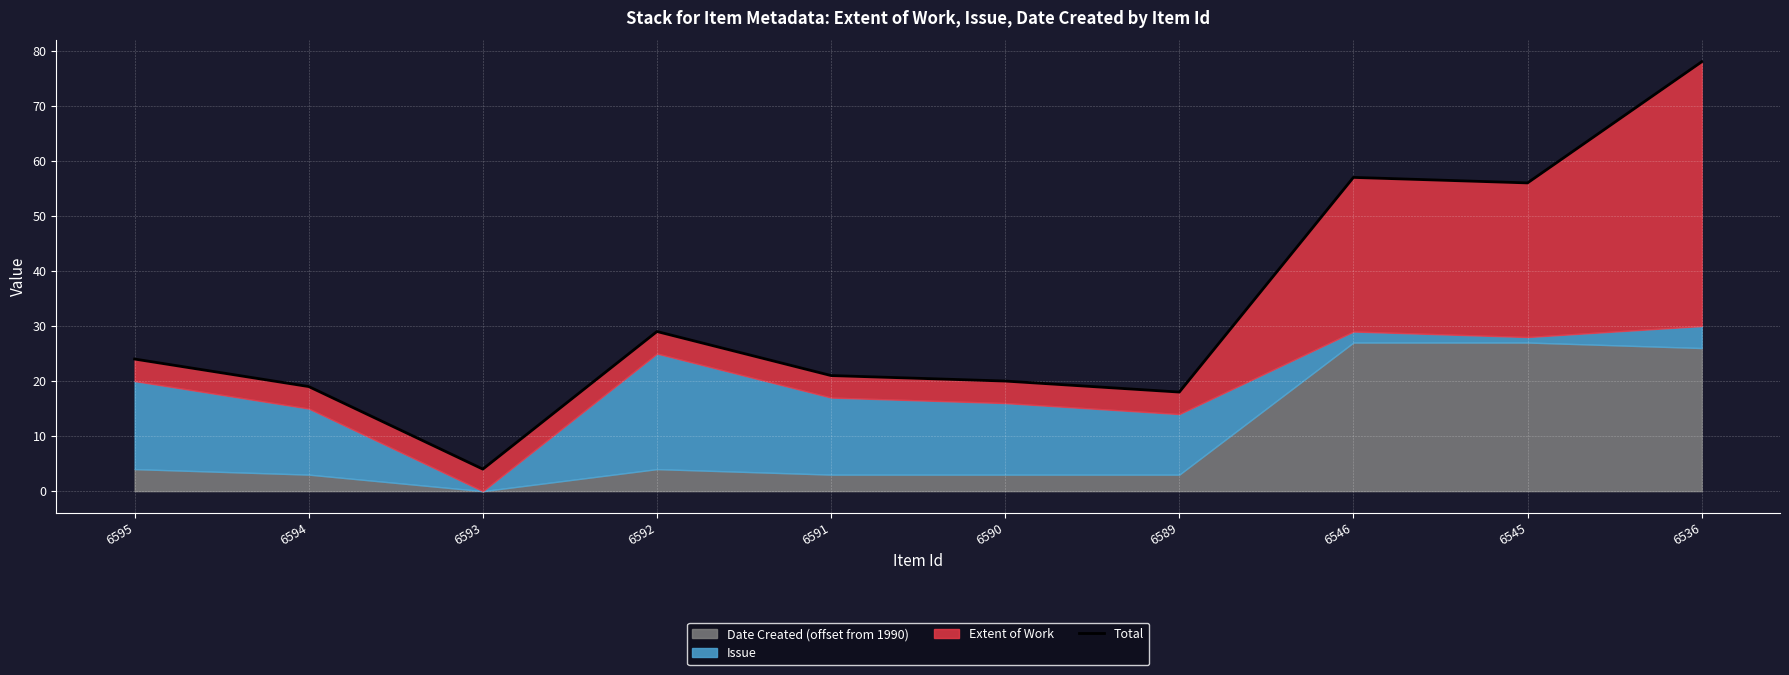

How many points are lower than both their immediate neighbors (excluding endpoints)?

3